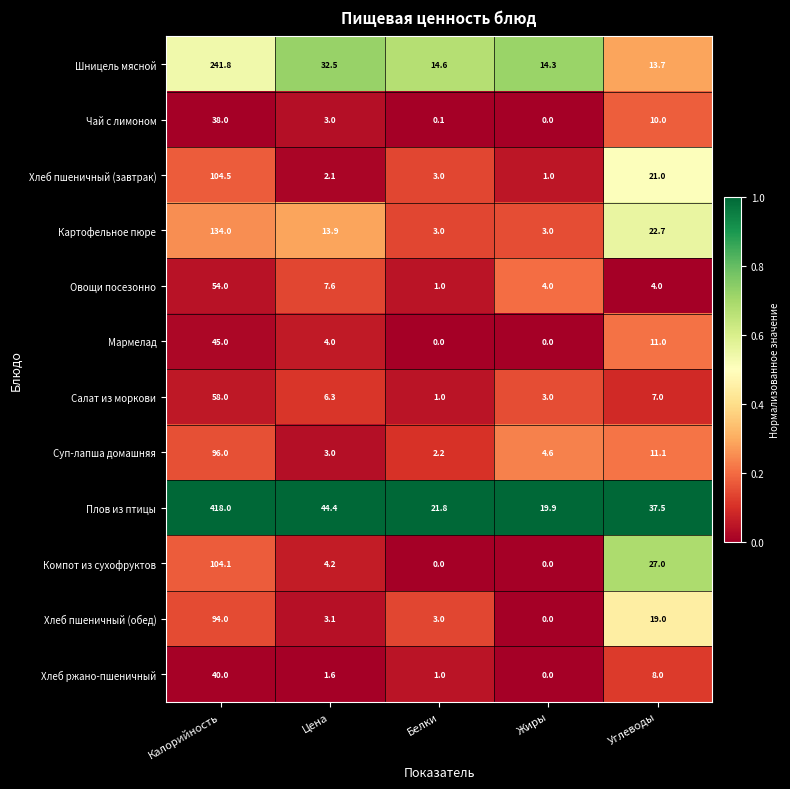

List the series in order of their peak value, highest first.

Плов из птицы, Шницель мясной, Картофельное пюре, Хлеб пшеничный (завтрак), Компот из сухофруктов, Суп-лапша домашняя, Хлеб пшеничный (обед), Салат из моркови, Овощи посезонно, Мармелад, Хлеб ржано-пшеничный, Чай с лимоном